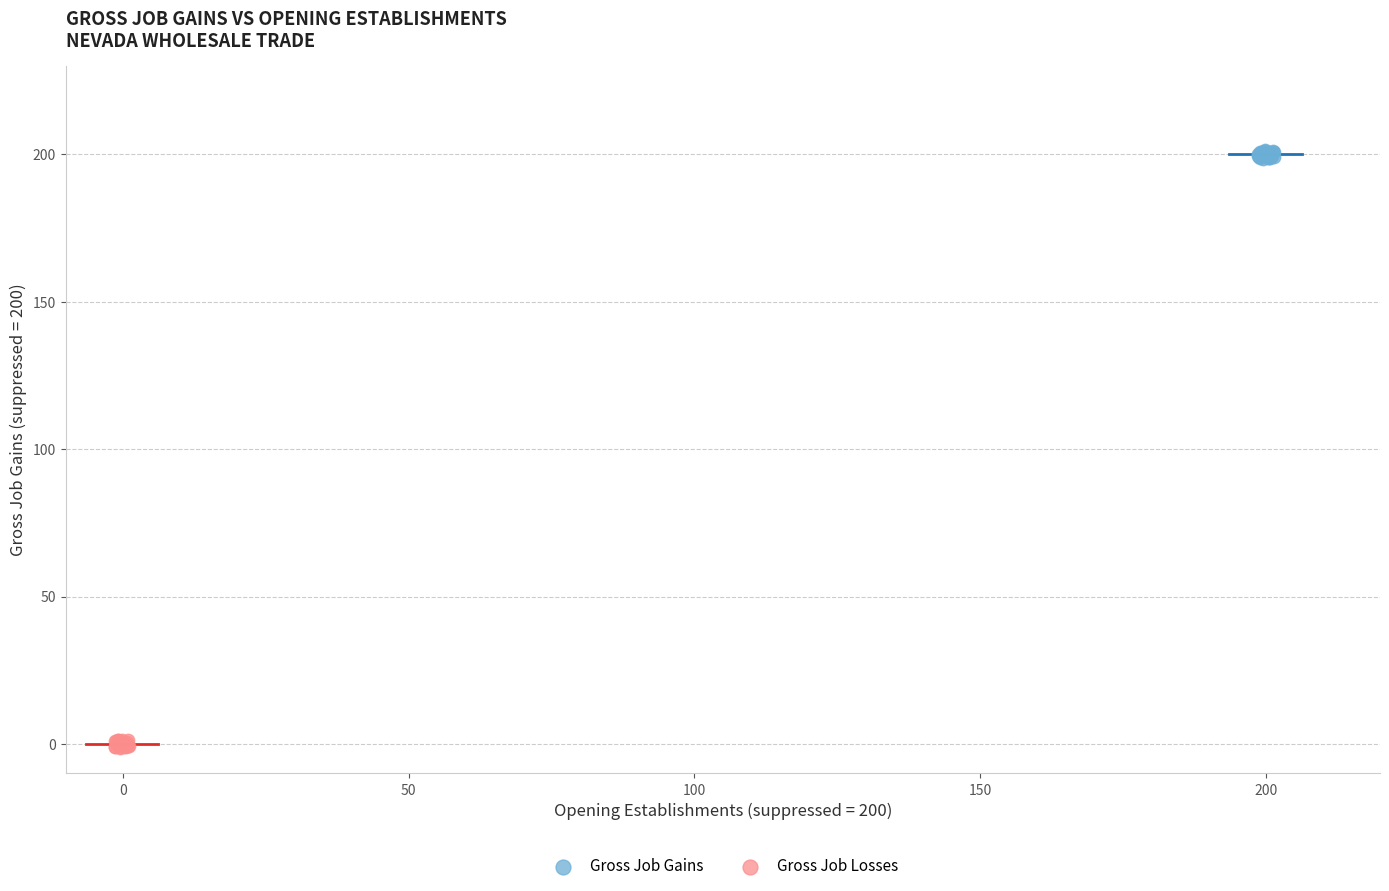

Which series contains the lowest Y value?

Gross Job Losses